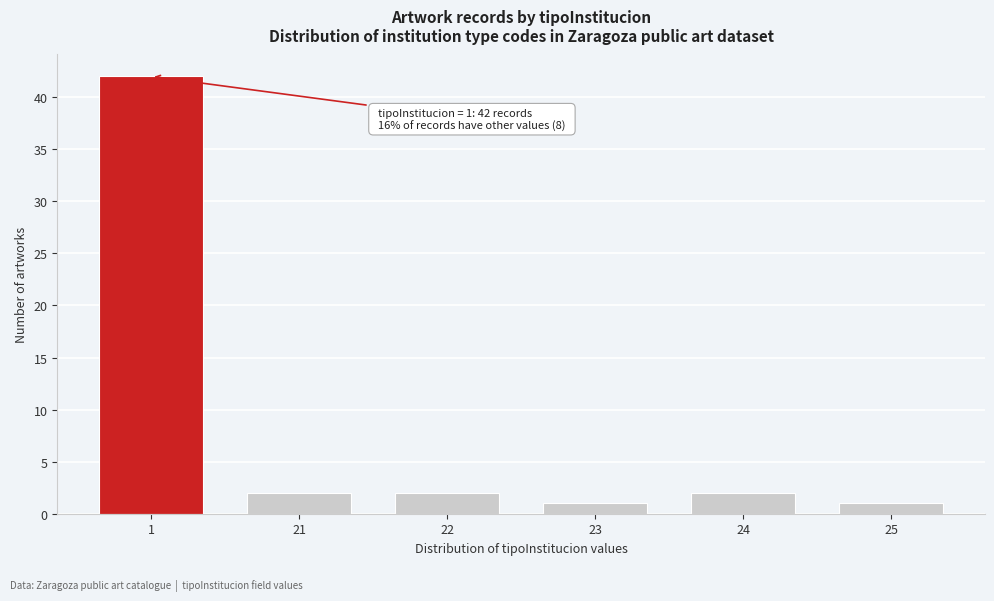

Reading left to right, transcribe all the data shown in this chart.

42	2	2	1	2	1